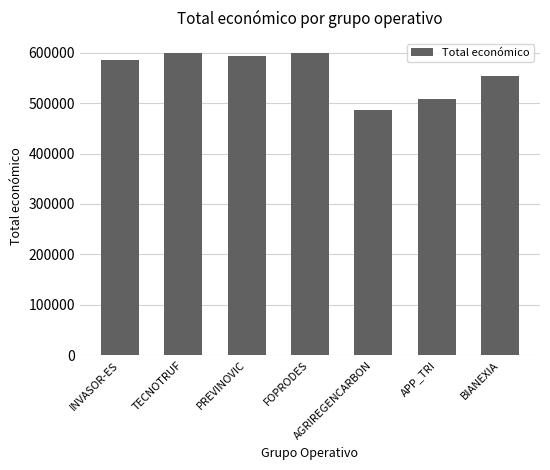

How many values are below 585346?

3